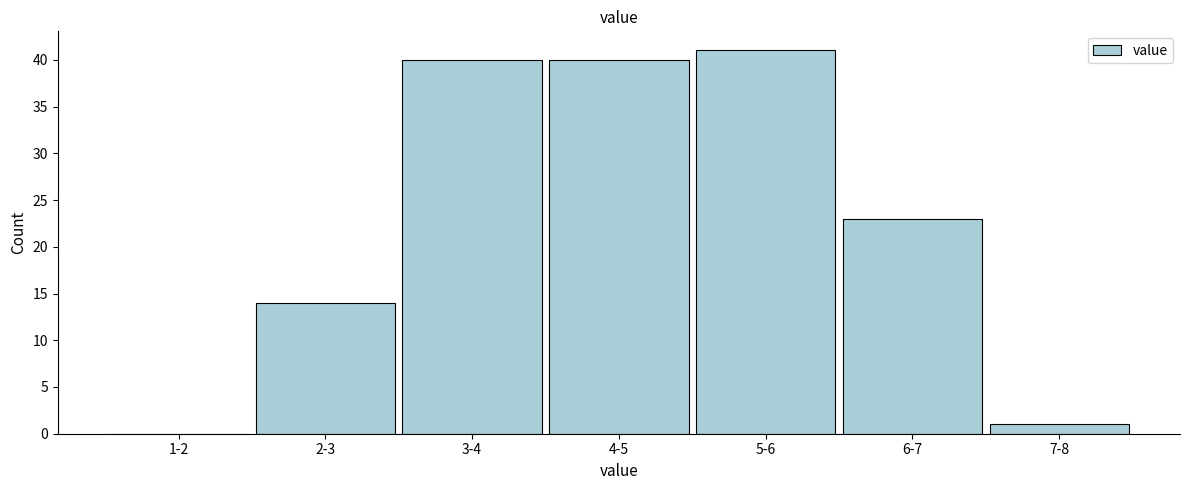

Reading right to left, transcribe all the data shown in this chart.

7-8=1	6-7=23	5-6=41	4-5=40	3-4=40	2-3=14	1-2=0